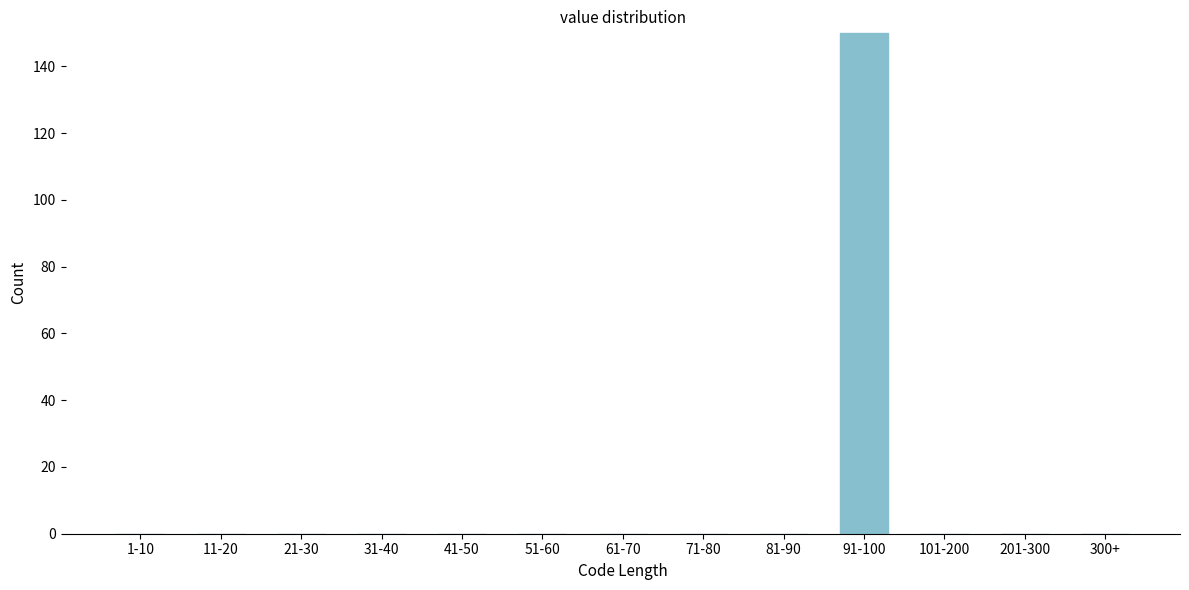

Reading right to left, extract all data points from this chart.

300+=0	201-300=0	101-200=0	91-100=150	81-90=0	71-80=0	61-70=0	51-60=0	41-50=0	31-40=0	21-30=0	11-20=0	1-10=0